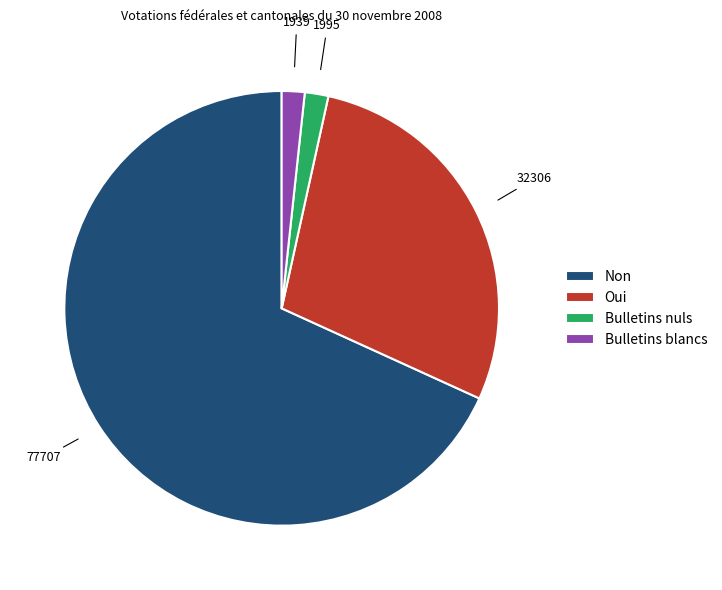

Is Non the majority of the pie?

Yes